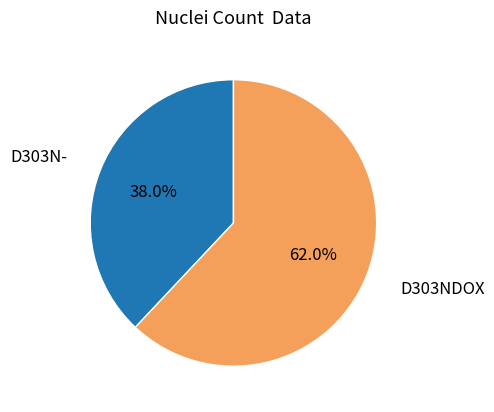

How many segments does this pie chart have?

2